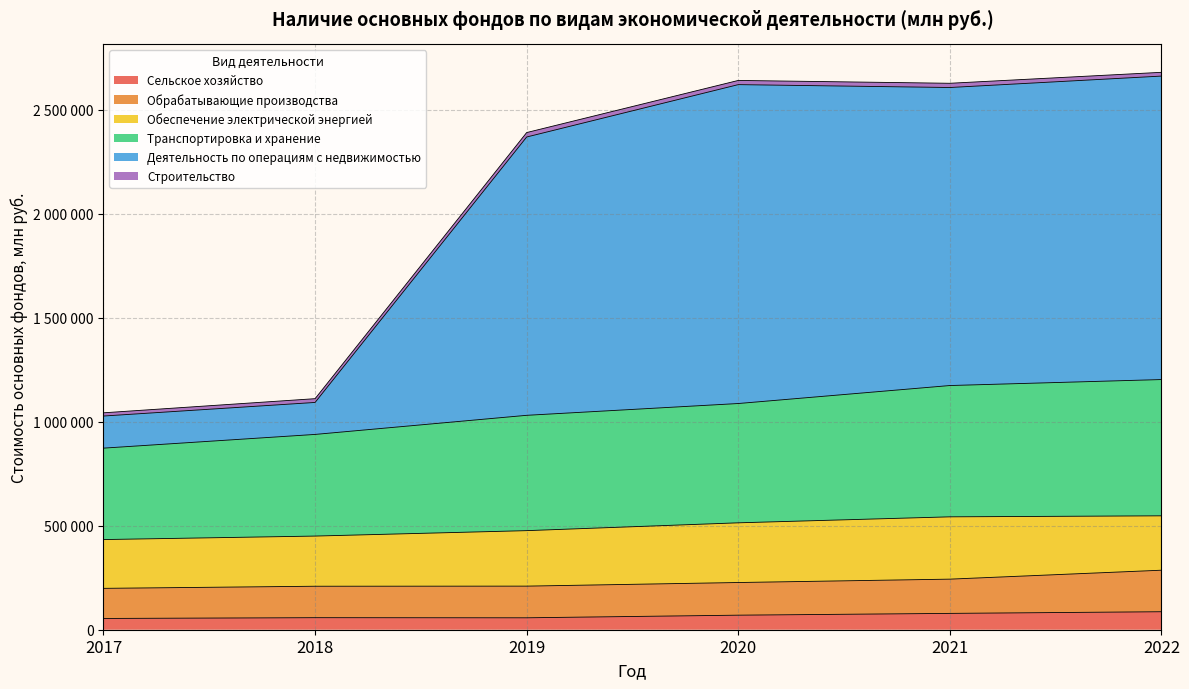

Which has a higher value, 2020 or 2017?

2020